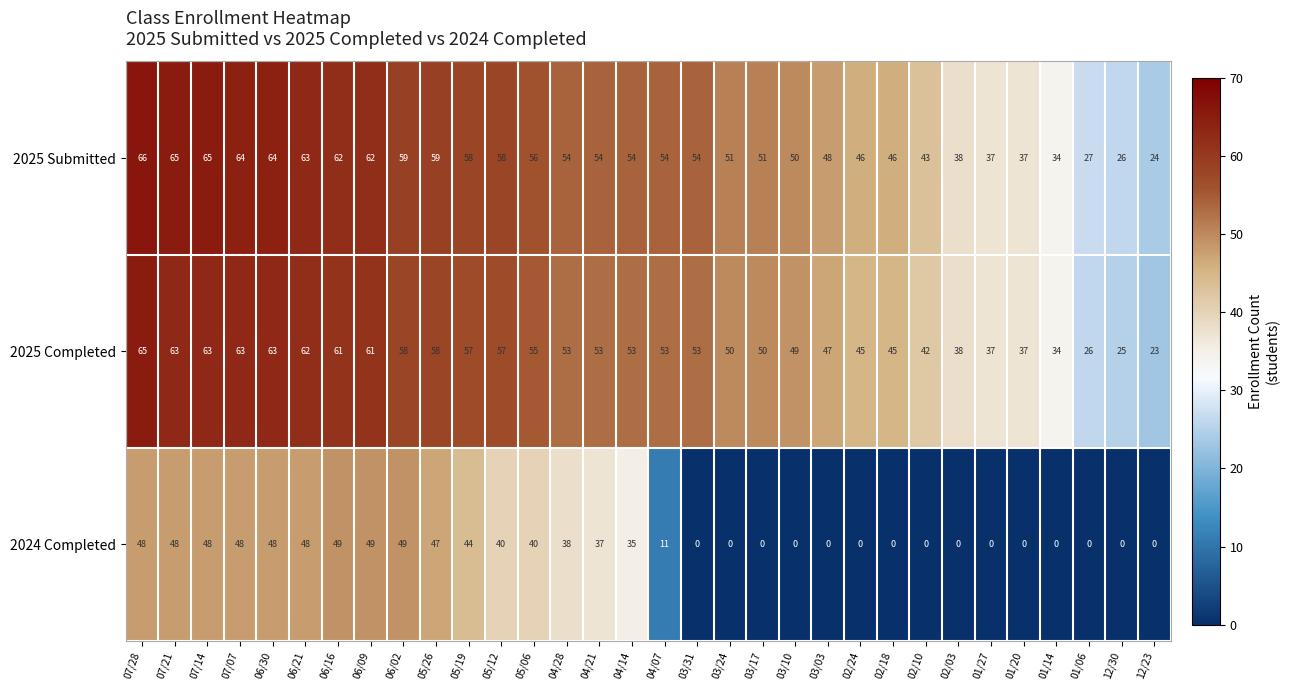

At 01/06, list the series in order from largest to smallest.

2025 Submitted, 2025 Completed, 2024 Completed